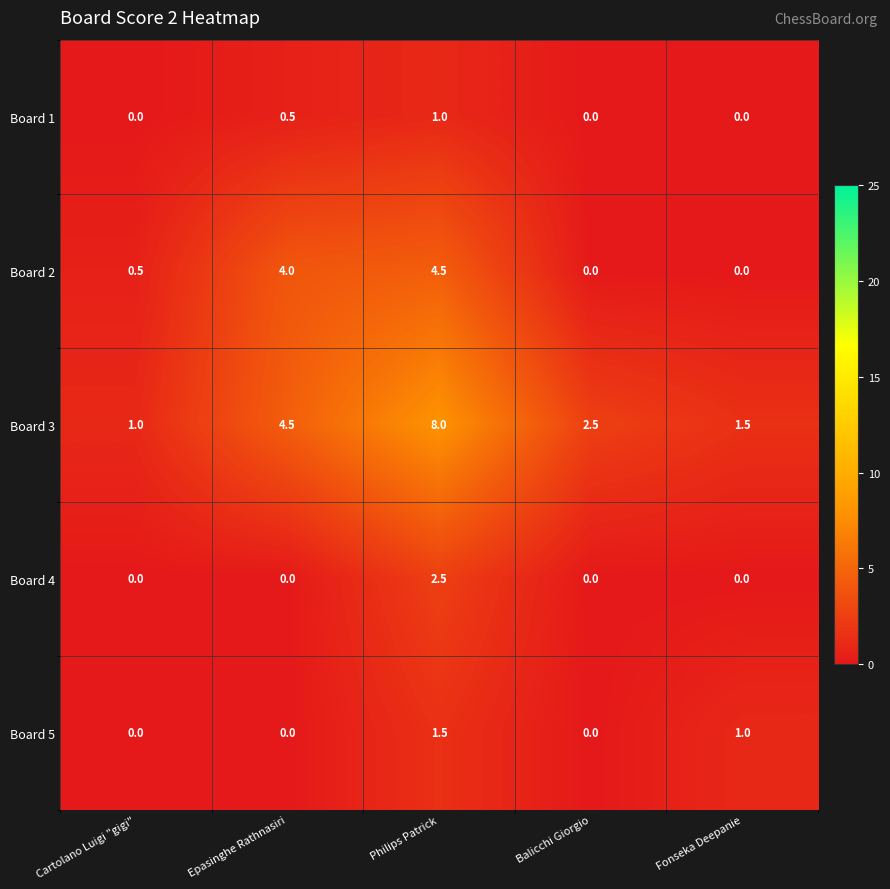

Count the number of data series in this chart.

5